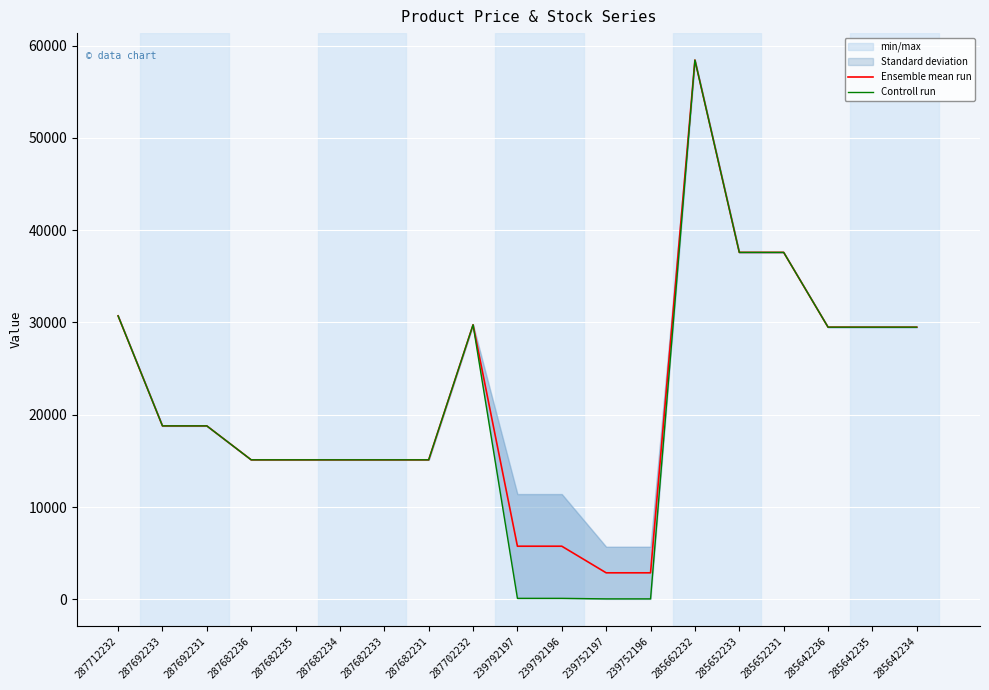

Does the chart display data point markers on the line(s)?

No